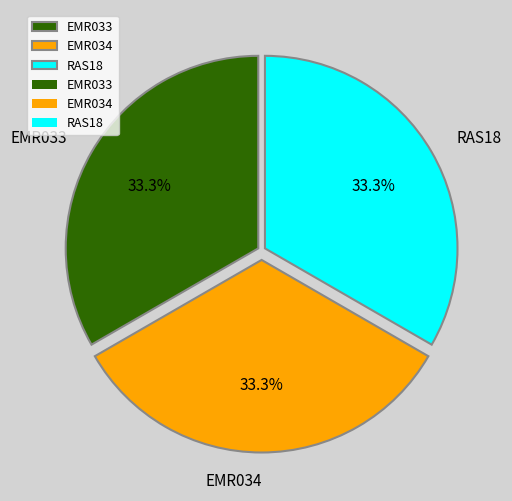

What is the ratio of the value at EMR034 to the value at RAS18?

1.0